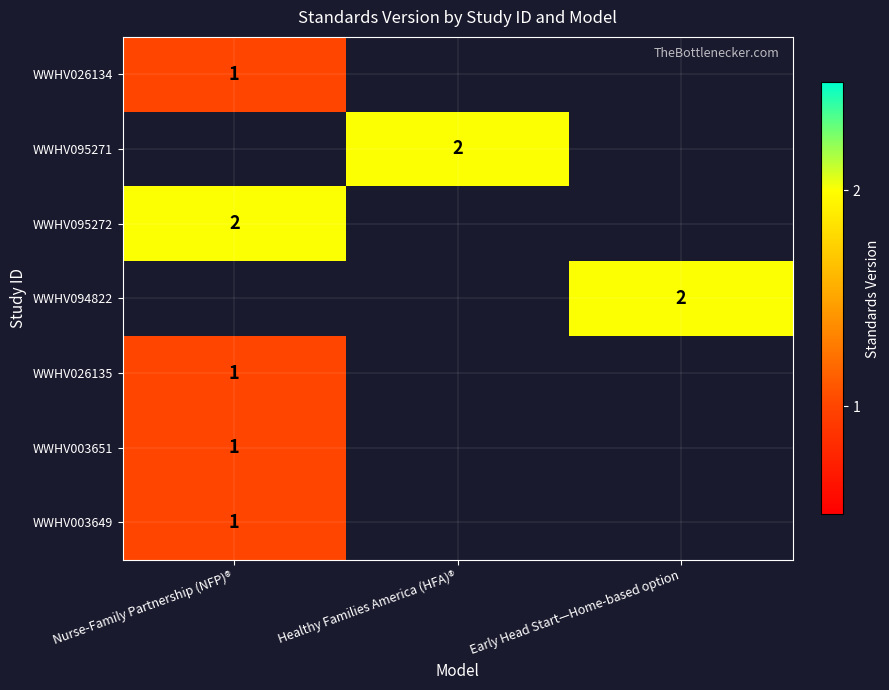

Which has a higher value, Healthy Families America (HFA)® or Early Head Start—Home-based option?

Early Head Start—Home-based option